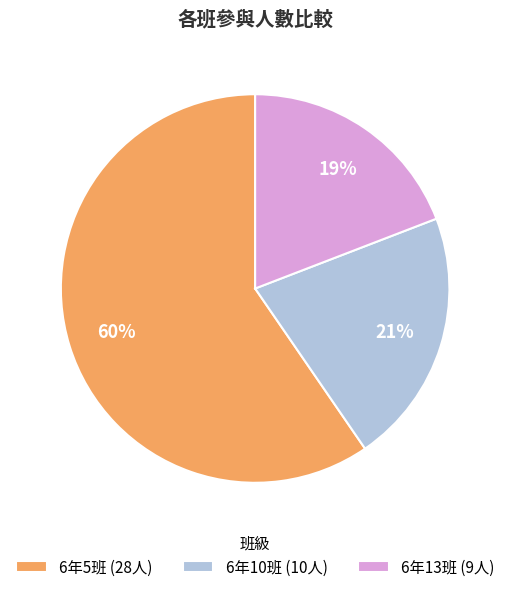

True or false: 6年5班 accounts for 60% of the total.

True